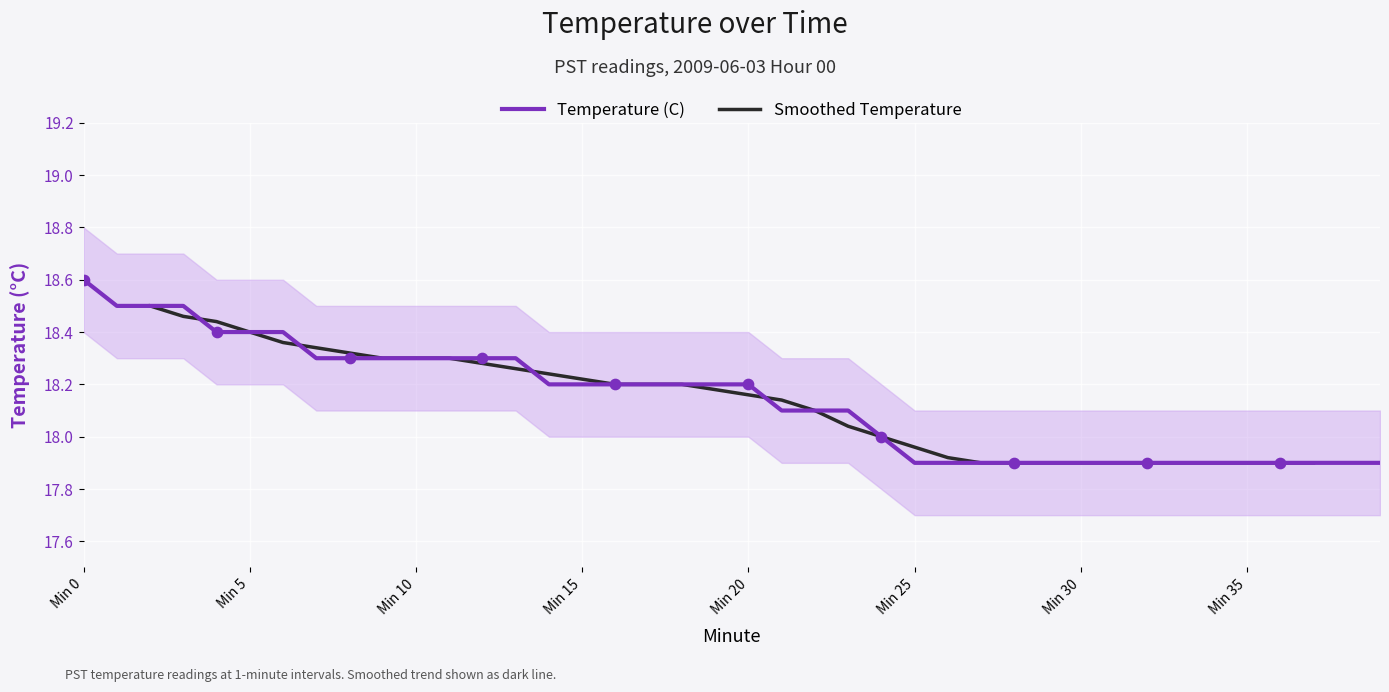

The Temperature (C) series shows 4.4 at Min 20. True or false?

False